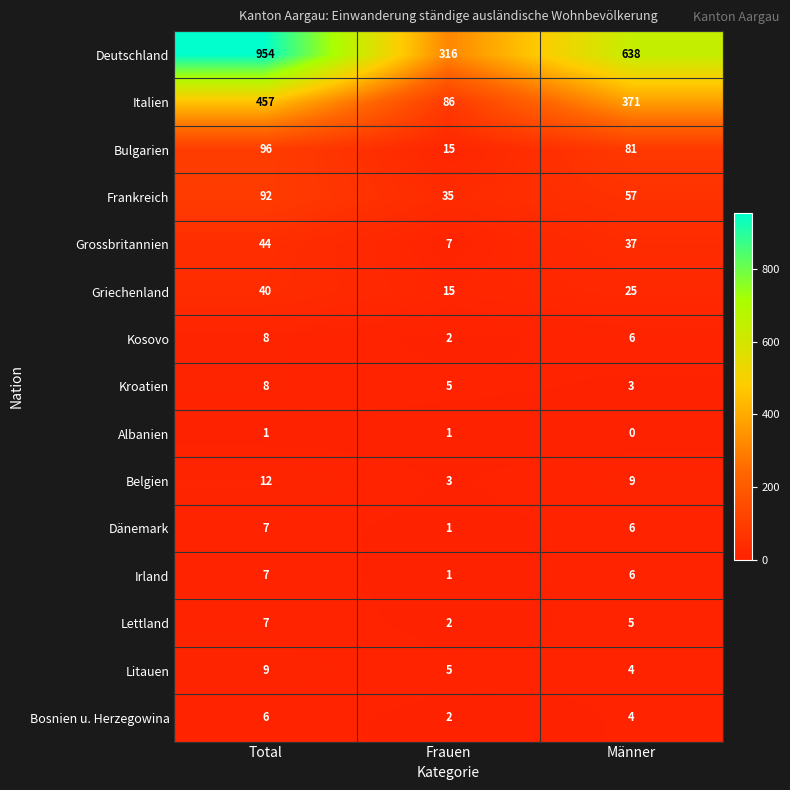

Where does the Bosnien u. Herzegowina series first go above 4?

Total